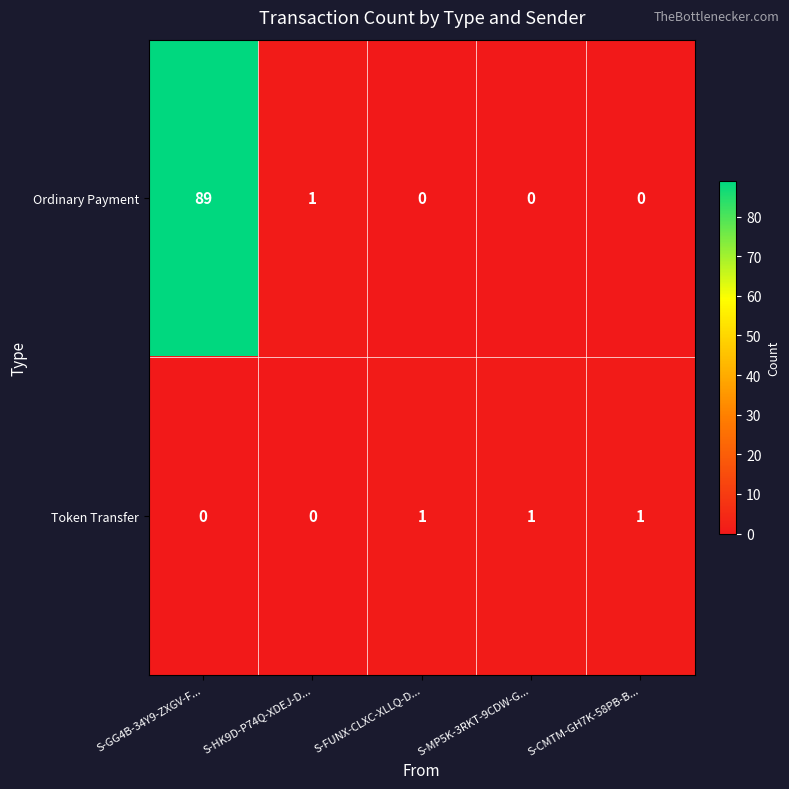

List the series in order of their peak value, highest first.

Ordinary Payment, Token Transfer